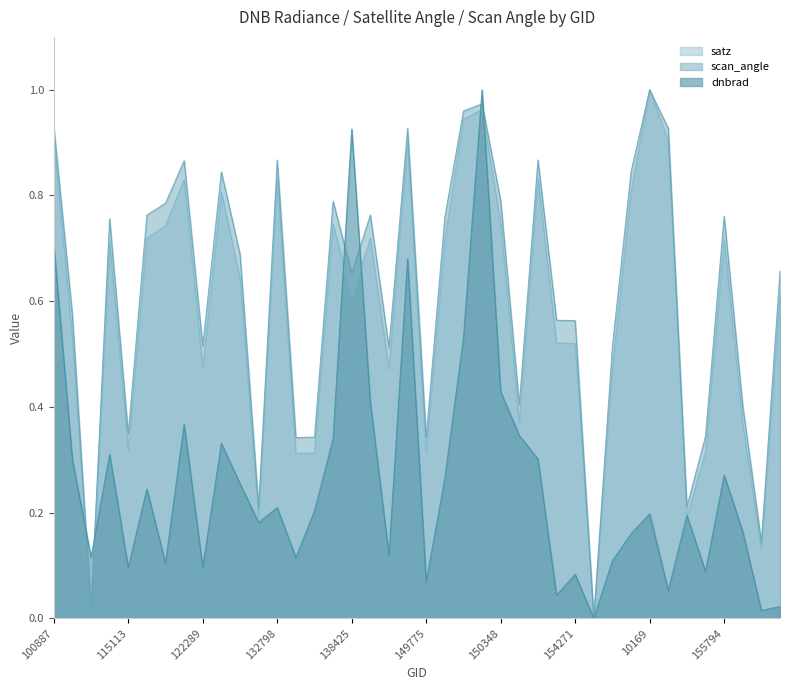

The dnbrad series shows 0.5 at 149210. True or false?

False